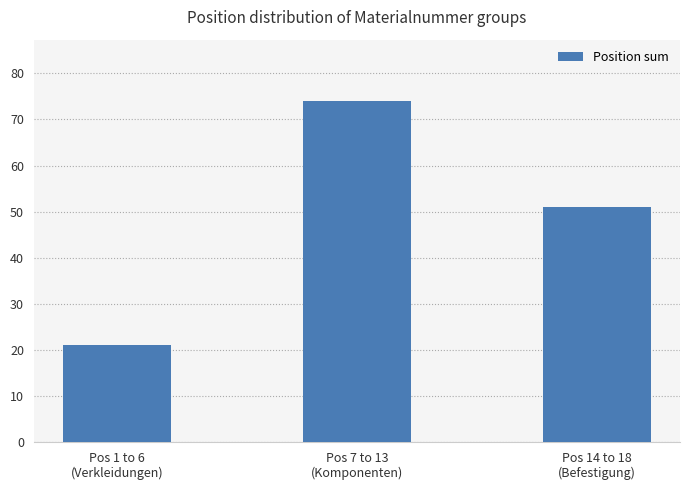

What is the average value?

49